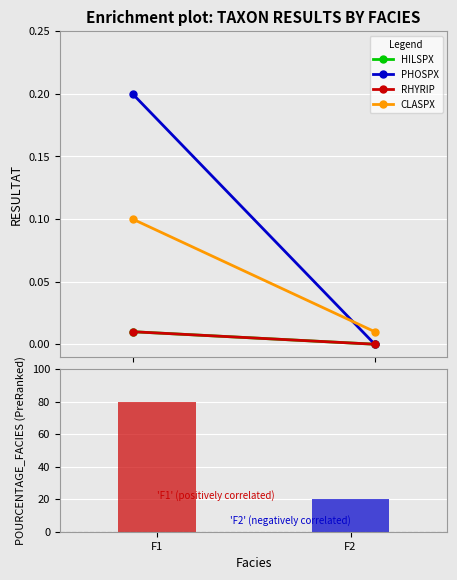

Is it true that the value at F1 is 80?

True